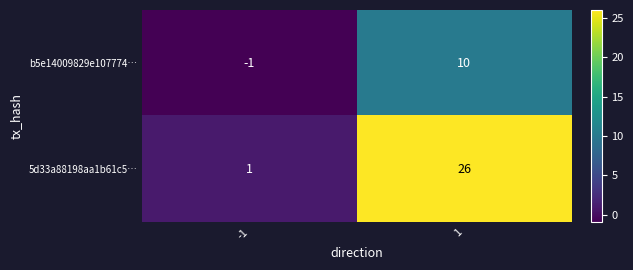

List the labels in order of 5d33a88198aa1b61c5… value, largest first.

1, -1